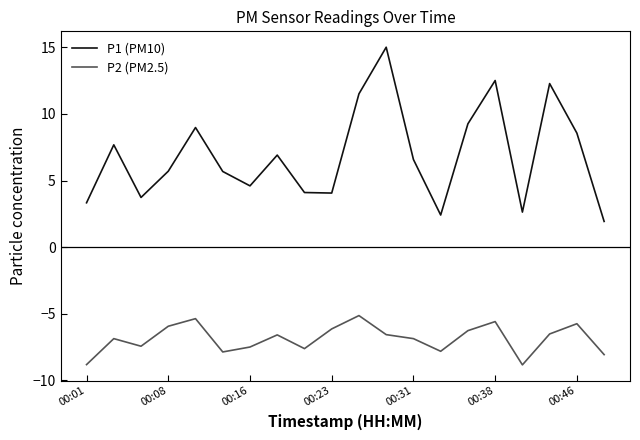

What are all the series names shown in the legend?

P1 (PM10), P2 (PM2.5)